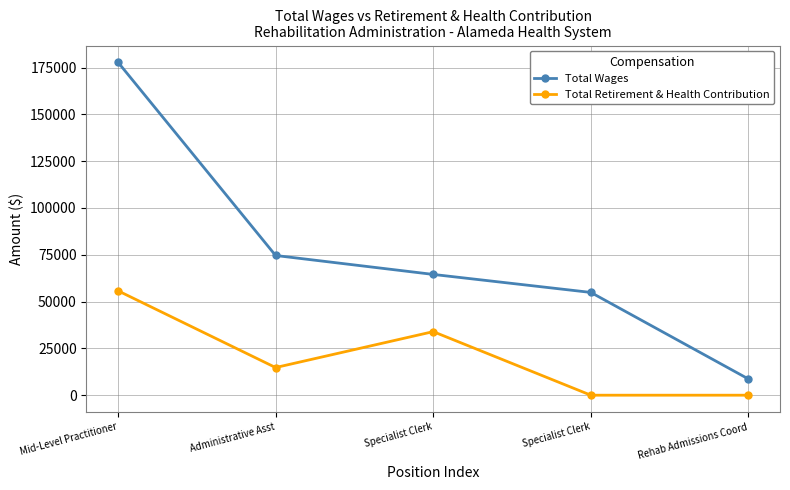

What are all the series names shown in the legend?

Total Wages, Total Retirement & Health Contribution